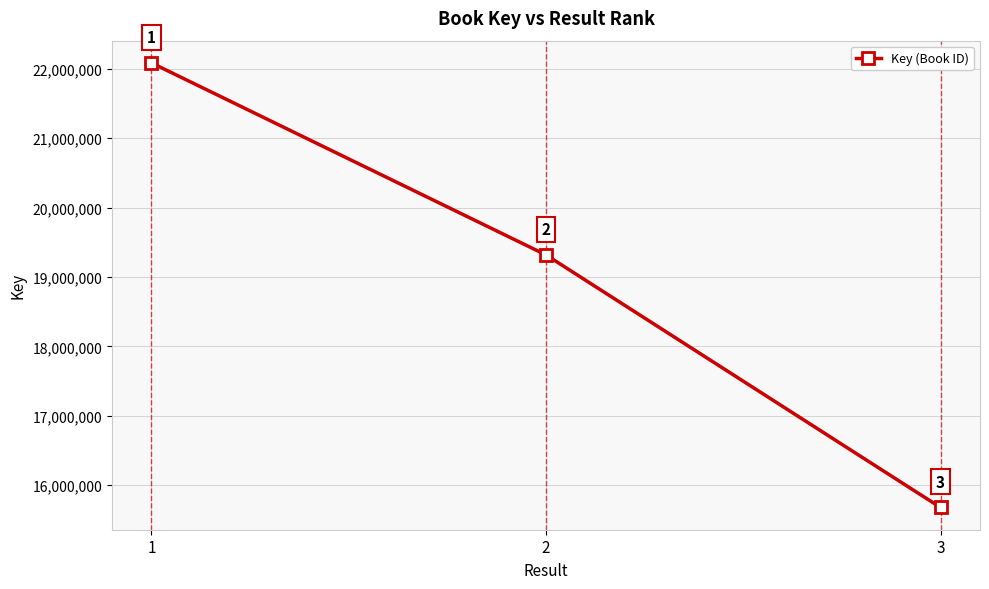

The chart shows a value of 19317687 at 2. True or false?

True